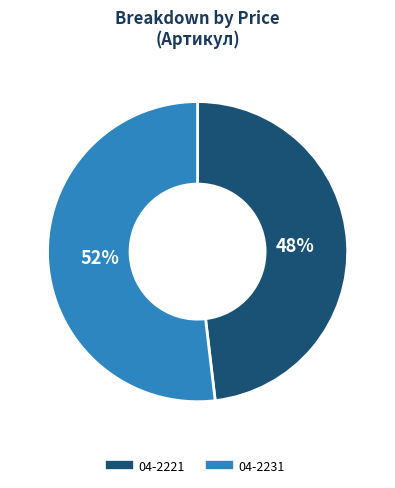

Rank the categories by value from highest to lowest.

04-2231, 04-2221